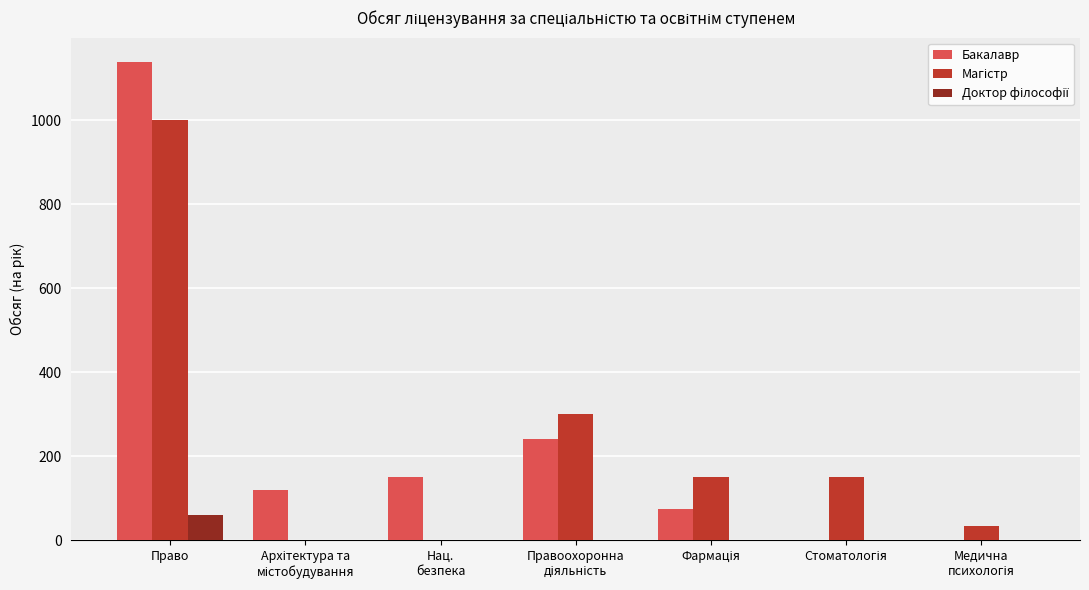

What is the maximum value shown in the chart?

1140